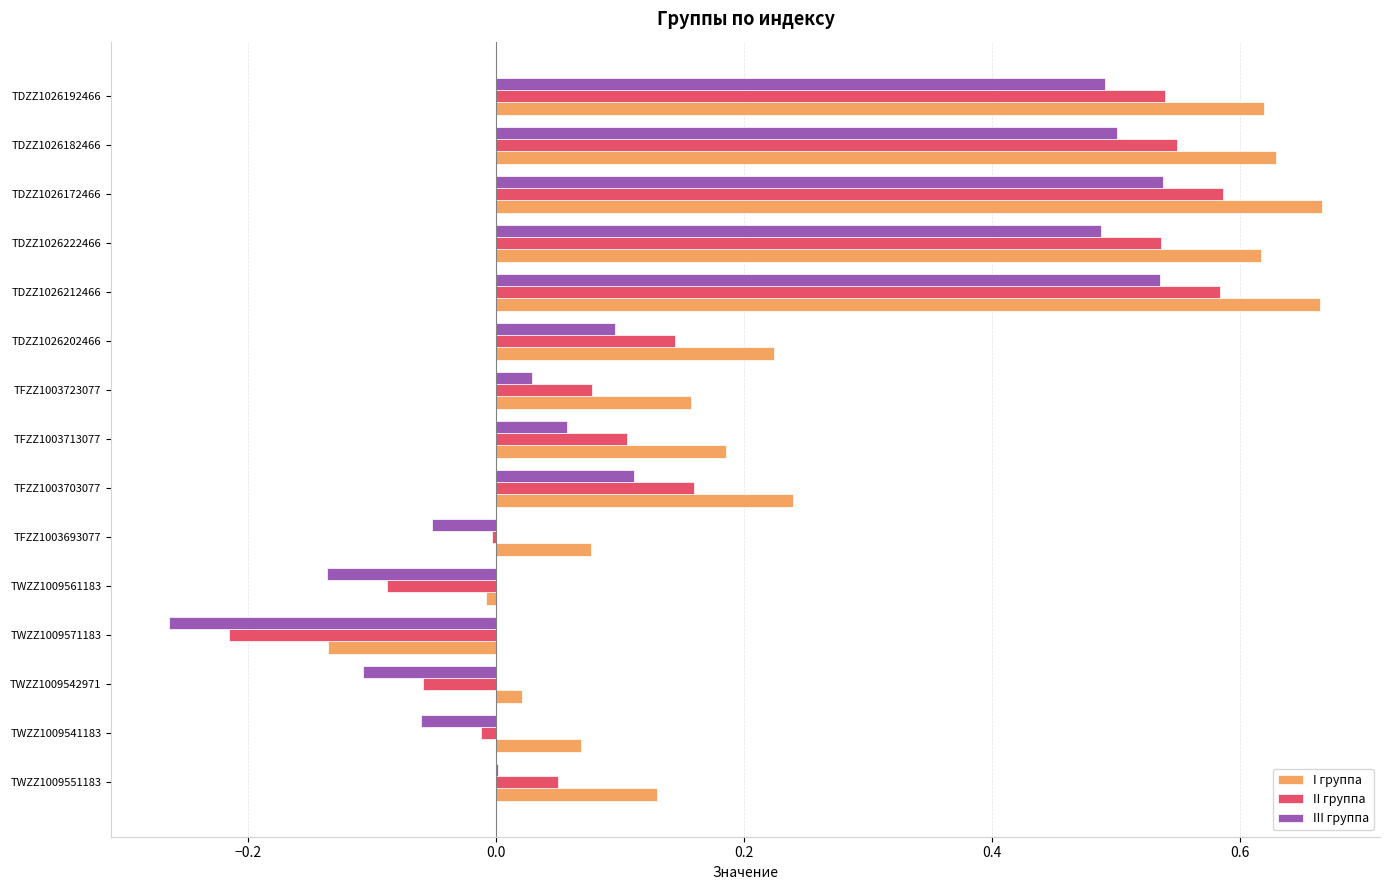

What is the sum of the I группа values at TDZZ1026202466 and TDZZ1026212466?

0.9